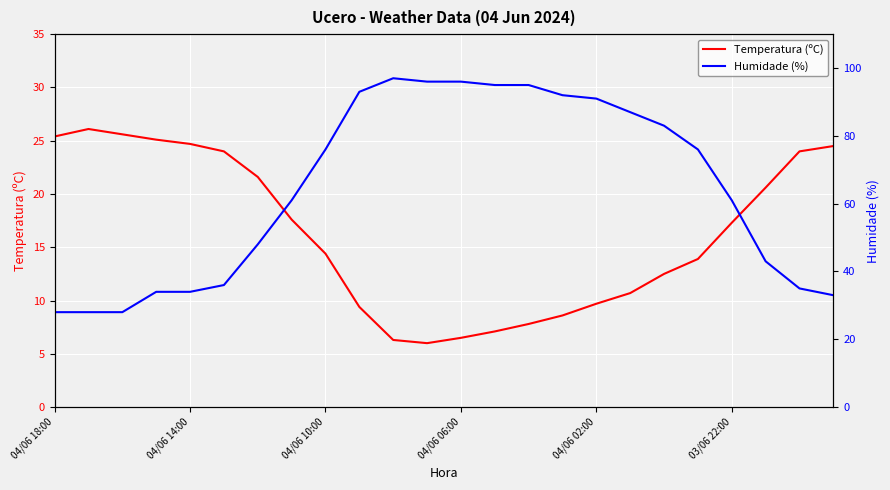

Which series has the largest total across all categories?

Humidade (%)